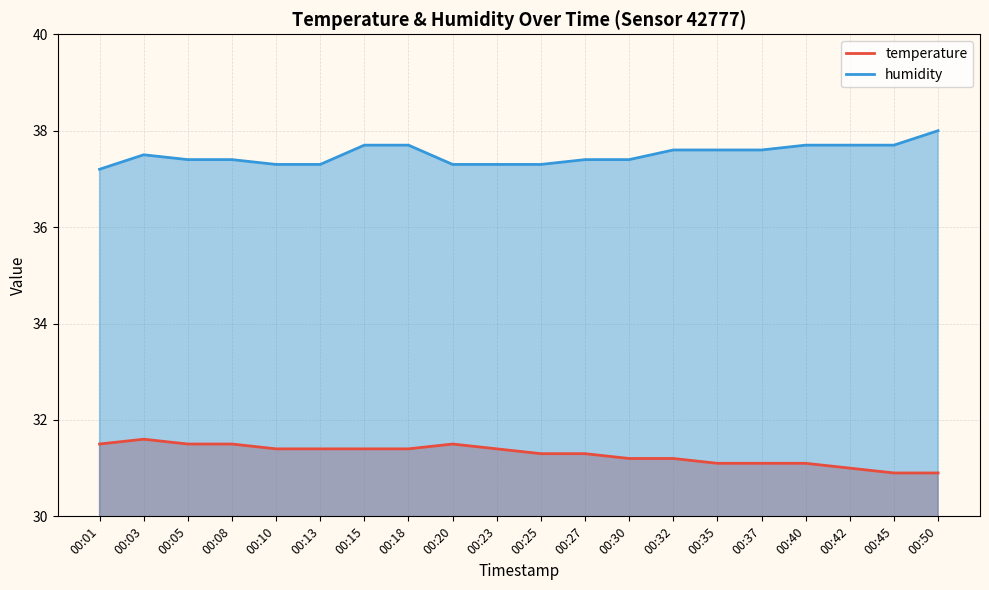

Reading right to left, what are all the values shown in this chart?

temperature: 30.9	30.9	31.0	31.1	31.1	31.1	31.2	31.2	31.3	31.3	31.4	31.5	31.4	31.4	31.4	31.4	31.5	31.5	31.6	31.5
humidity: 38.0	37.7	37.7	37.7	37.6	37.6	37.6	37.4	37.4	37.3	37.3	37.3	37.7	37.7	37.3	37.3	37.4	37.4	37.5	37.2